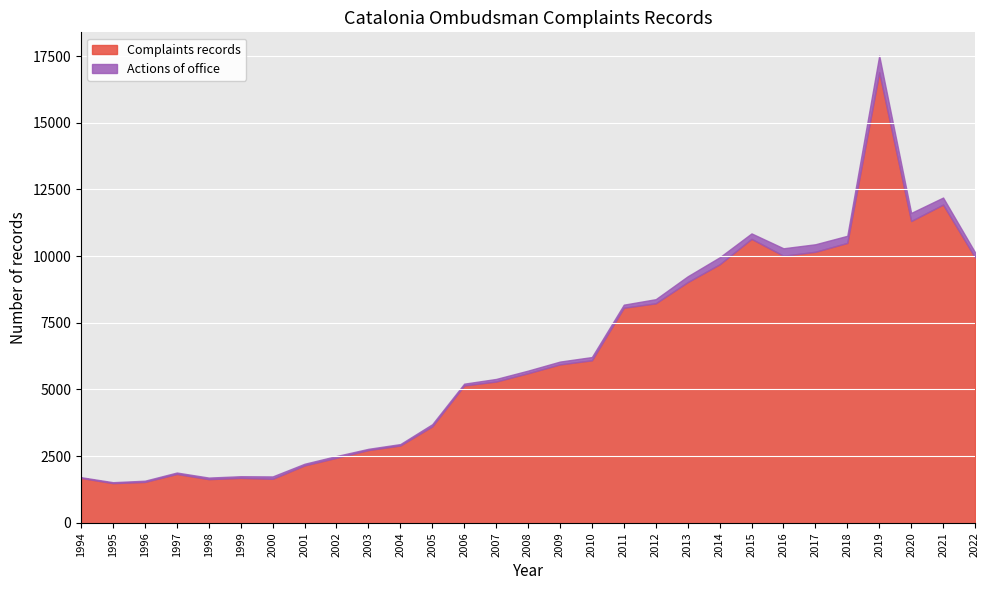

True or false: Actions of office and Complaints records cross at least once.

False